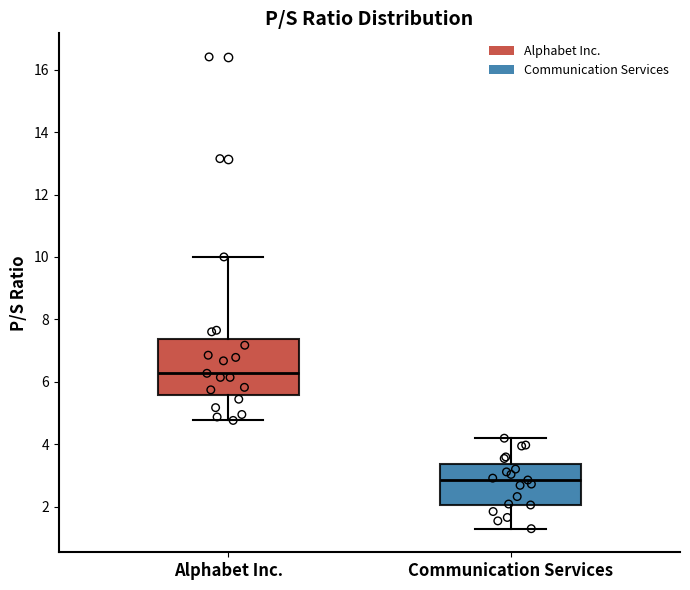

Where is the lower edge of the box for Communication Services on the y-axis? The values are not printed on the chart, so give them approximately, as read against the axis.

2.0